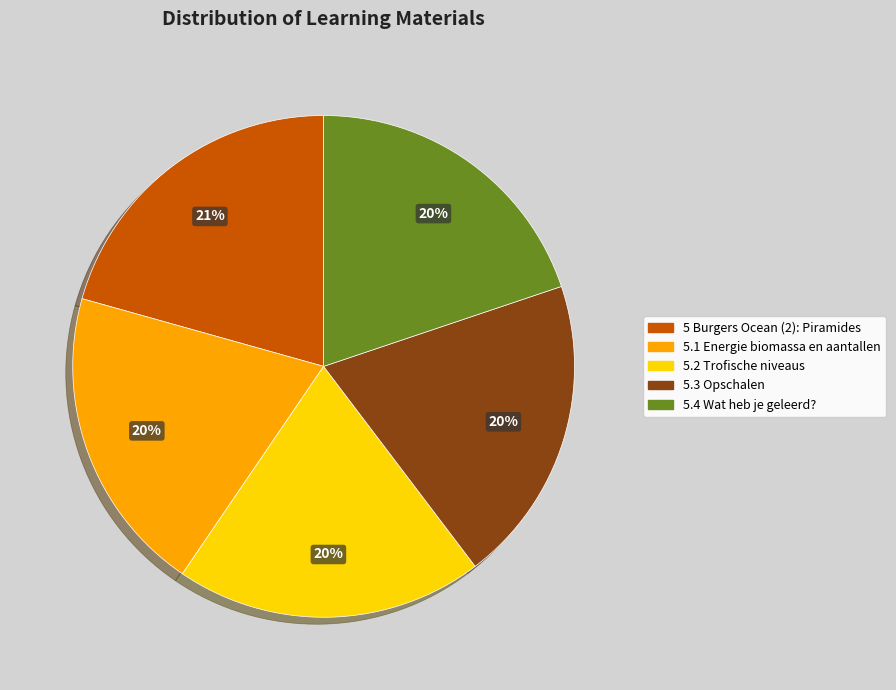

Count the number of slices in the pie.

5